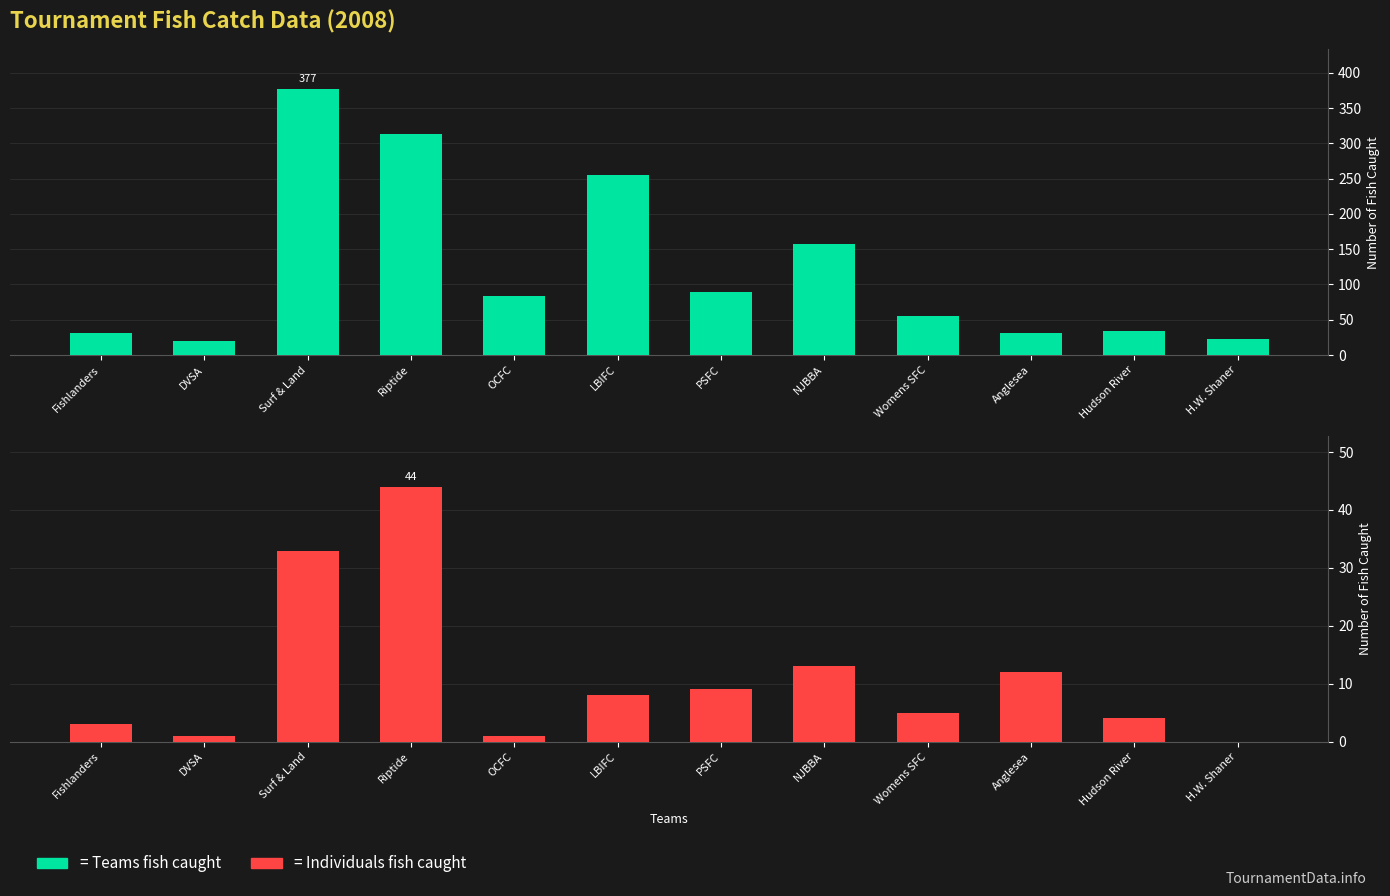

The price requested series shows 8 at LBIFC. True or false?

True